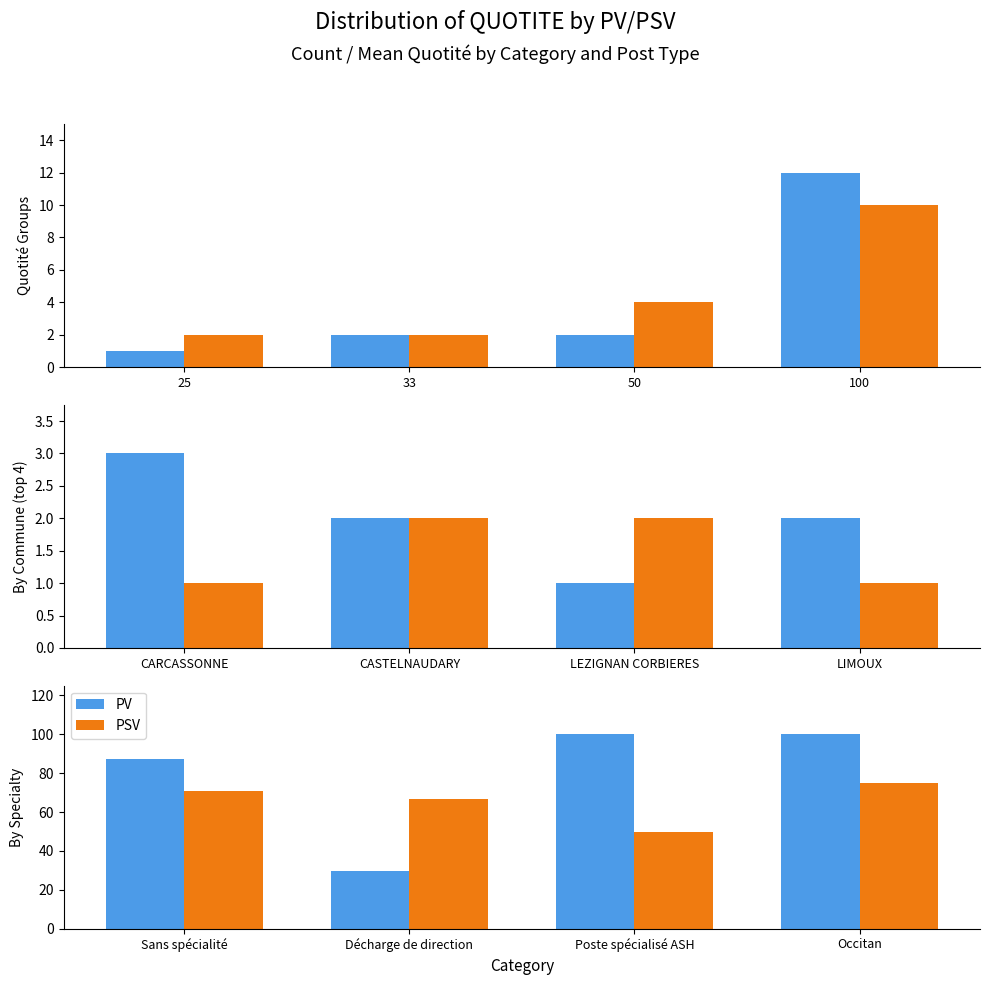

Is the value of PV at 100 greater than the value of PSV at 25?

Yes